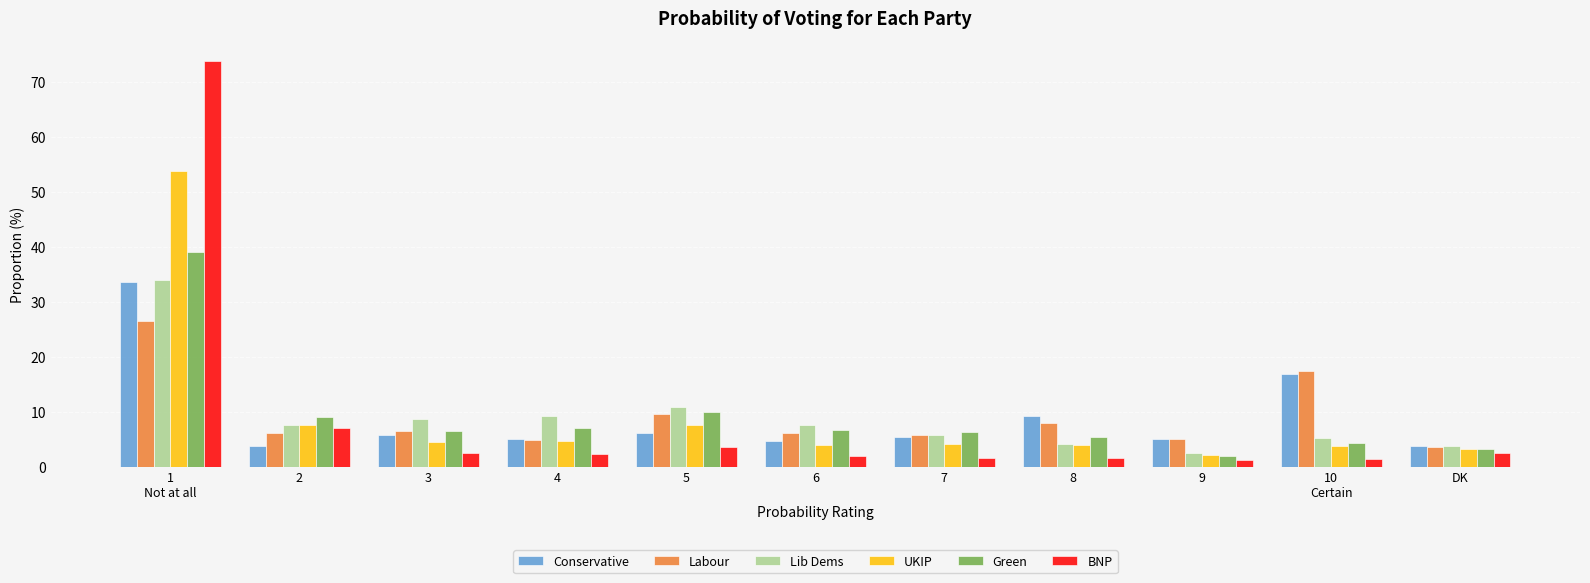

What is the highest value of the UKIP series?

53.8